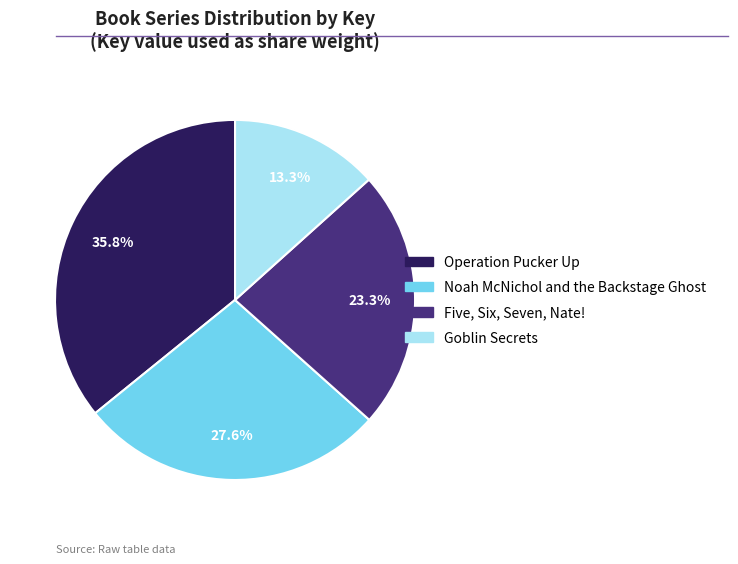

What is the smallest slice in the pie chart?

Goblin Secrets